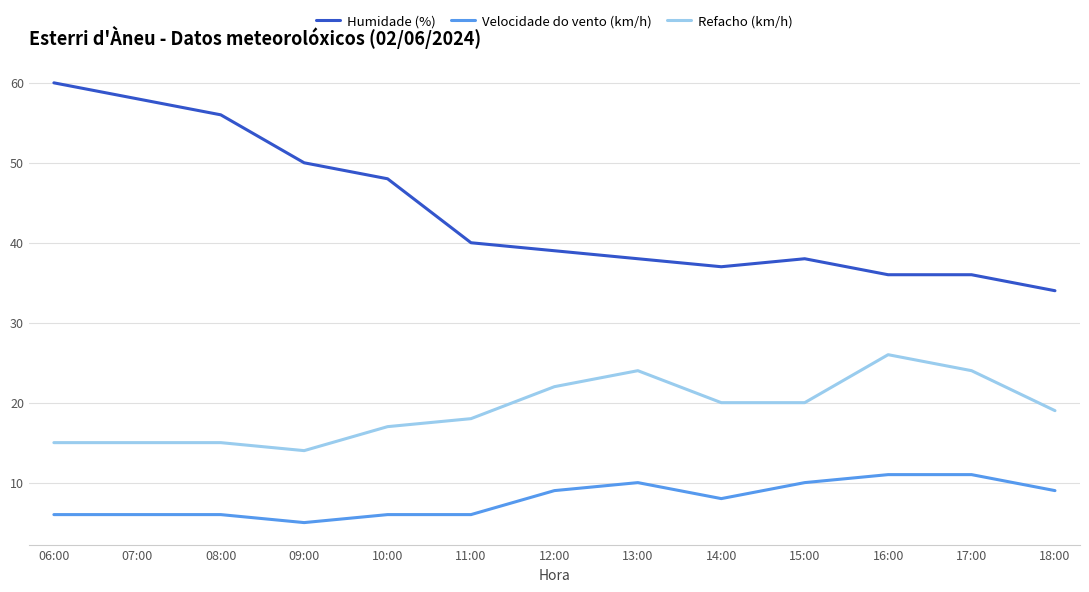

Reading right to left, list all the values displayed in this chart.

Humidade (%): 18:00=34	17:00=36	16:00=36	15:00=38	14:00=37	13:00=38	12:00=39	11:00=40	10:00=48	09:00=50	08:00=56	07:00=58	06:00=60
Velocidade do vento (km/h): 18:00=9	17:00=11	16:00=11	15:00=10	14:00=8	13:00=10	12:00=9	11:00=6	10:00=6	09:00=5	08:00=6	07:00=6	06:00=6
Refacho (km/h): 18:00=19	17:00=24	16:00=26	15:00=20	14:00=20	13:00=24	12:00=22	11:00=18	10:00=17	09:00=14	08:00=15	07:00=15	06:00=15